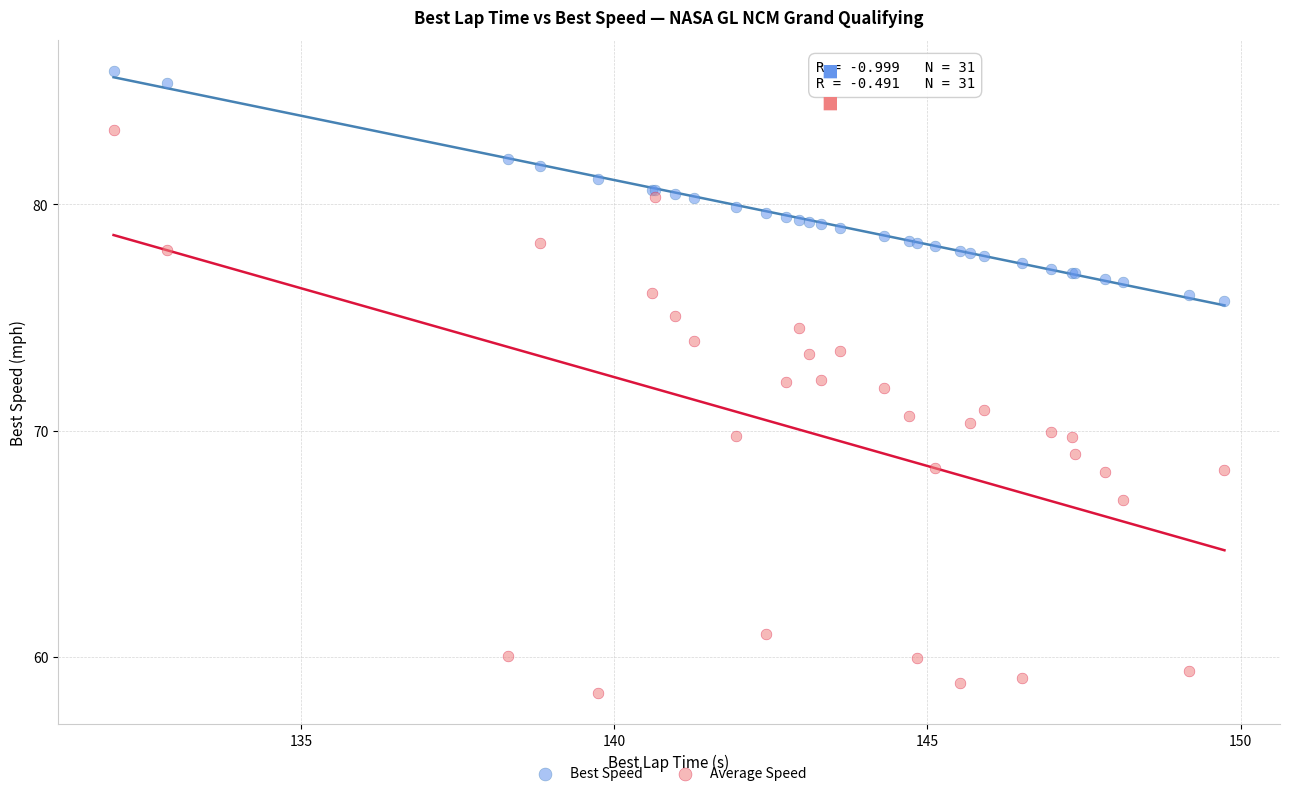

What is the X range (max minus min) for the scatter plot?

17.7